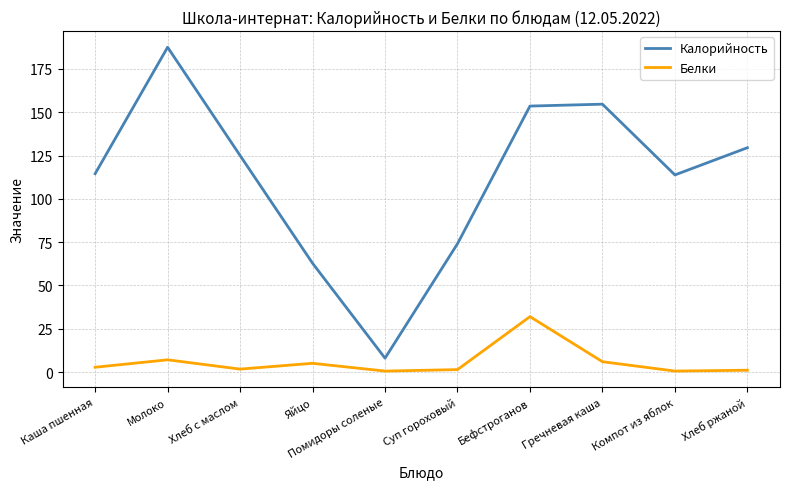

True or false: Калорийность and Белки cross at least once.

False